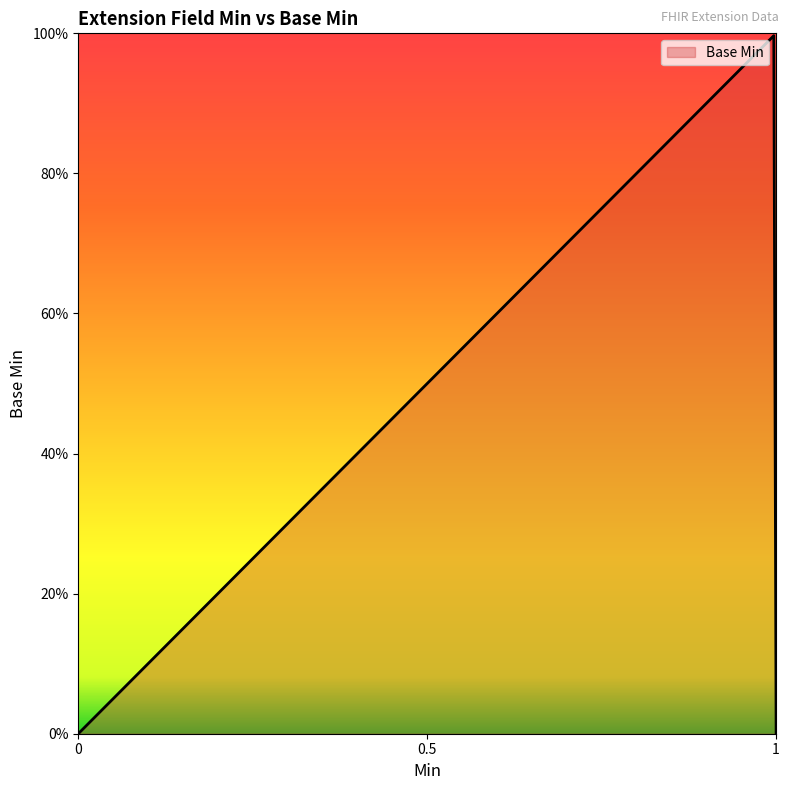

Does the chart have visible grid lines?

No